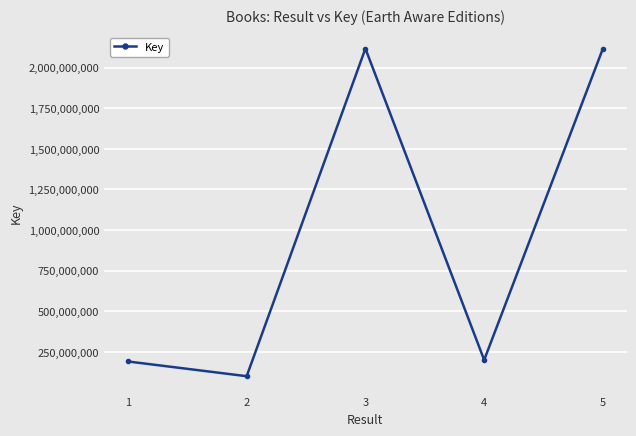

Is it true that the value at 4 is 59496246?

False